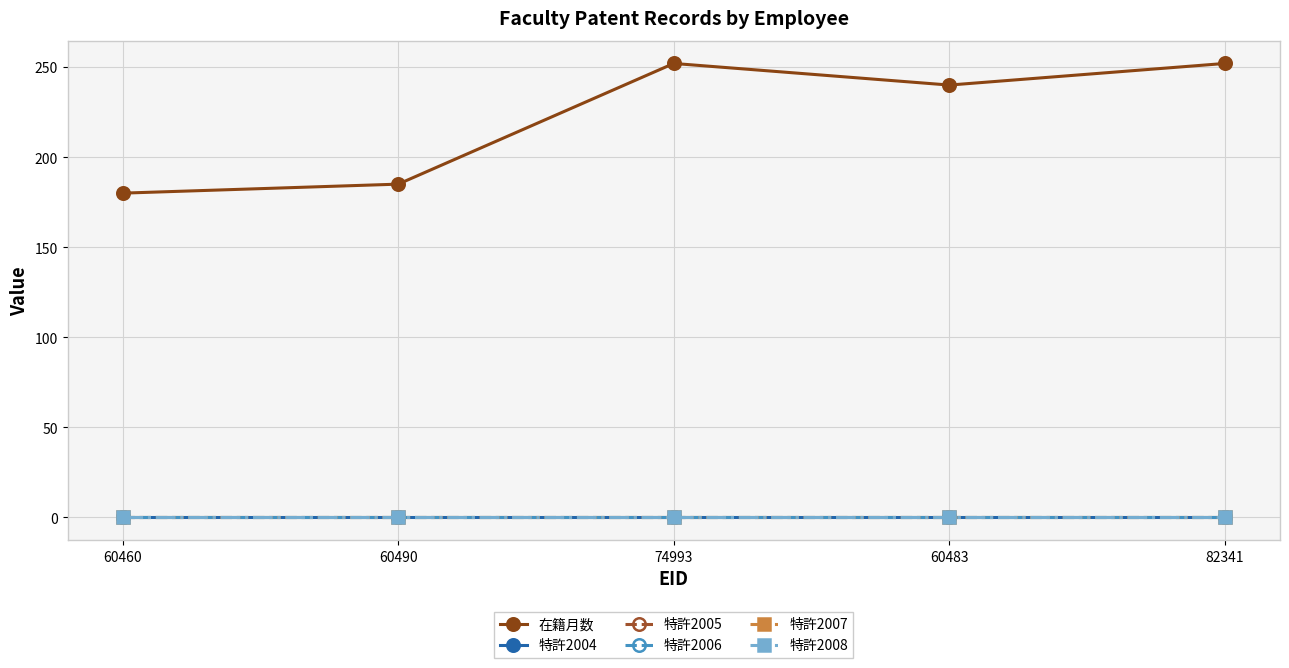

What is the difference between the highest and lowest values at 60490?

185